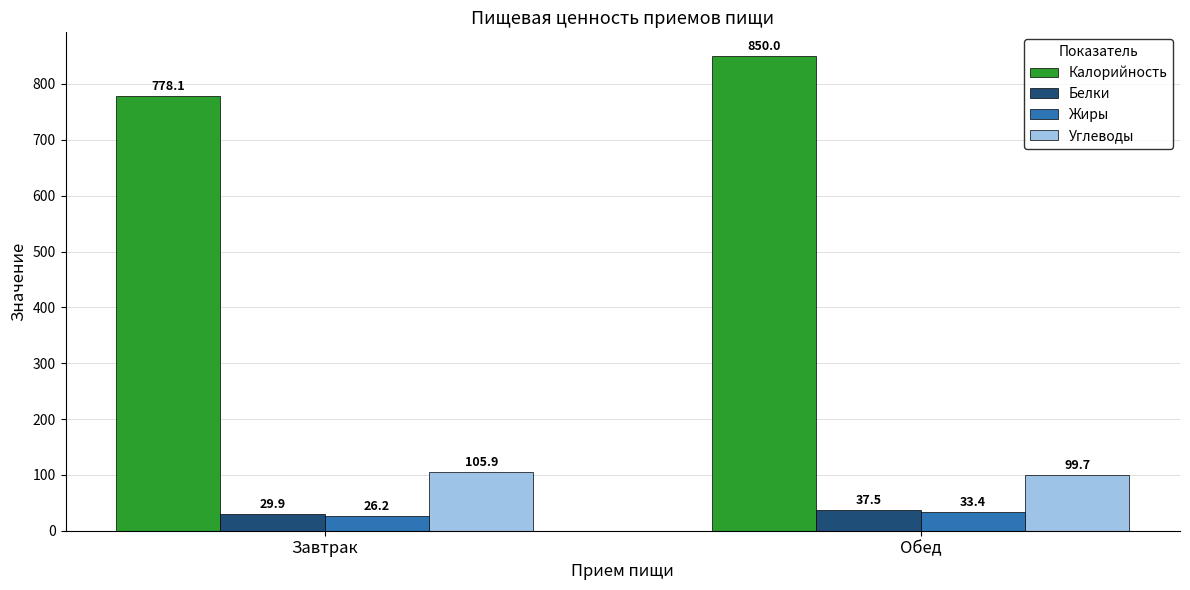

What is the sum of all Жиры values?

59.6